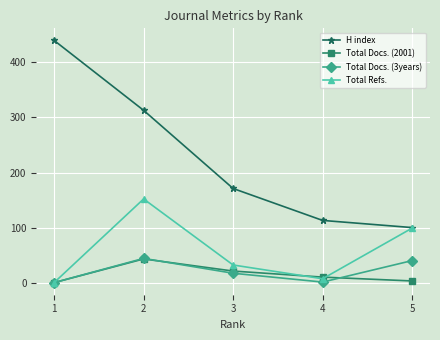

The value of Total Refs. at 4 is 7. True or false?

True